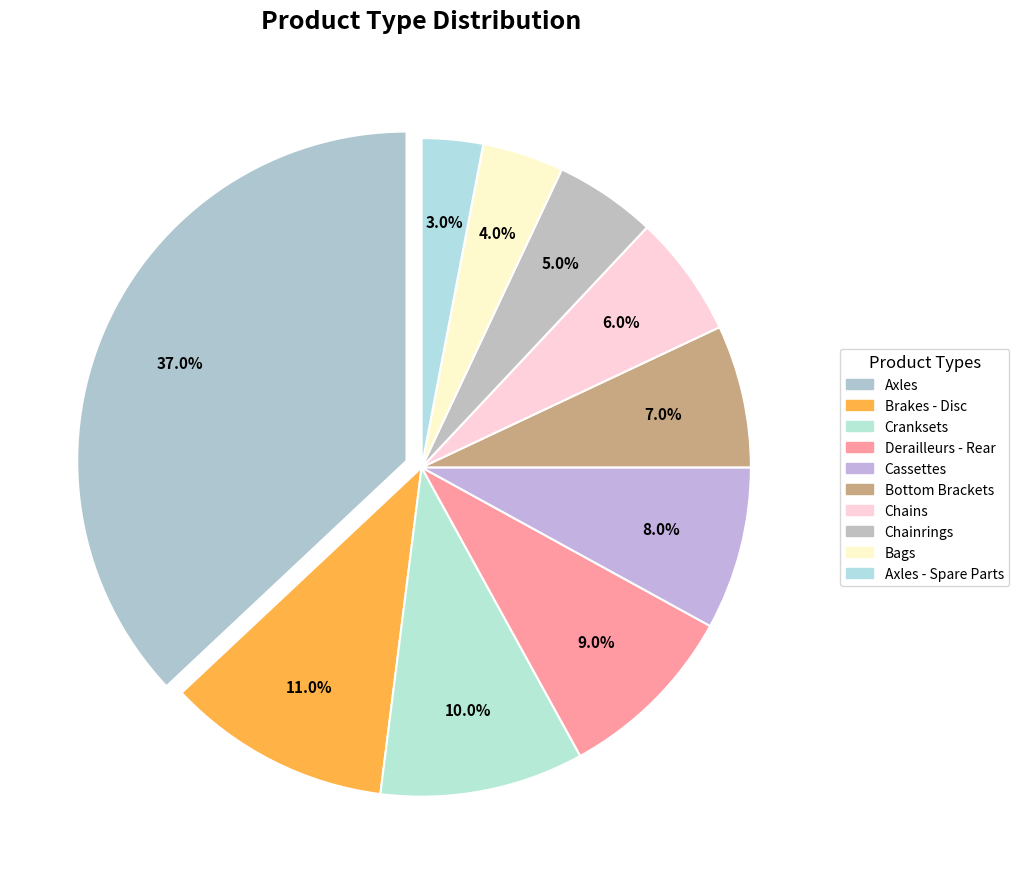

To the nearest percent, what is the average slice percentage?

10%